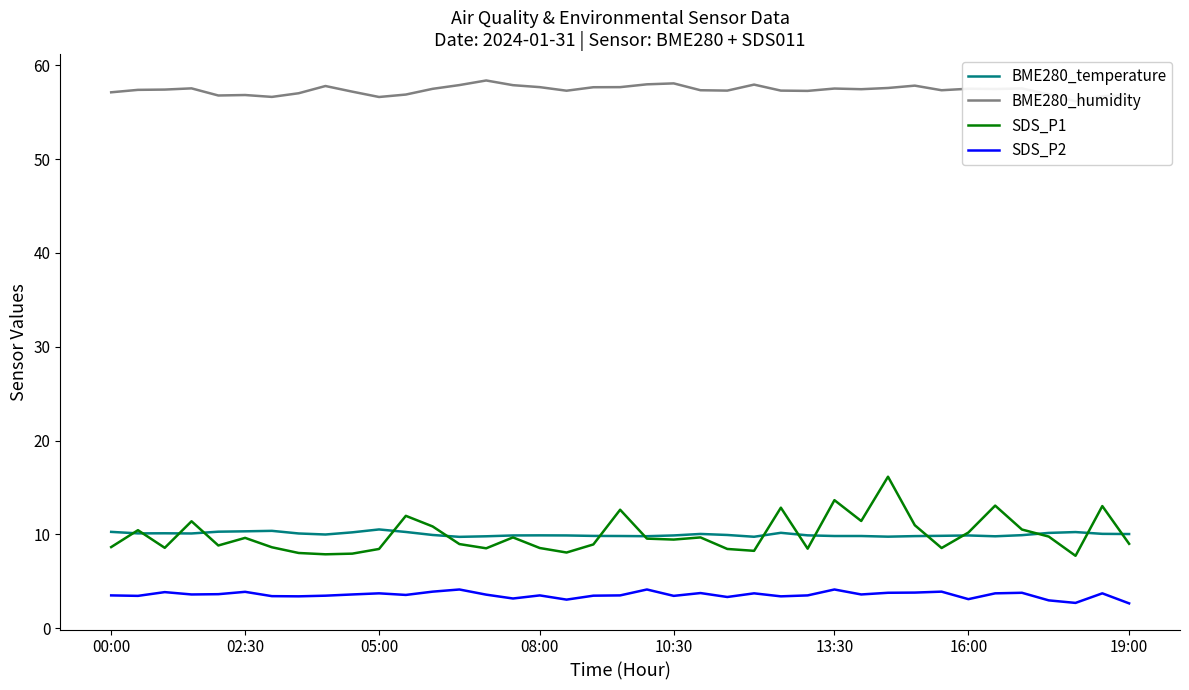

True or false: SDS_P2 and BME280_temperature cross at least once.

False